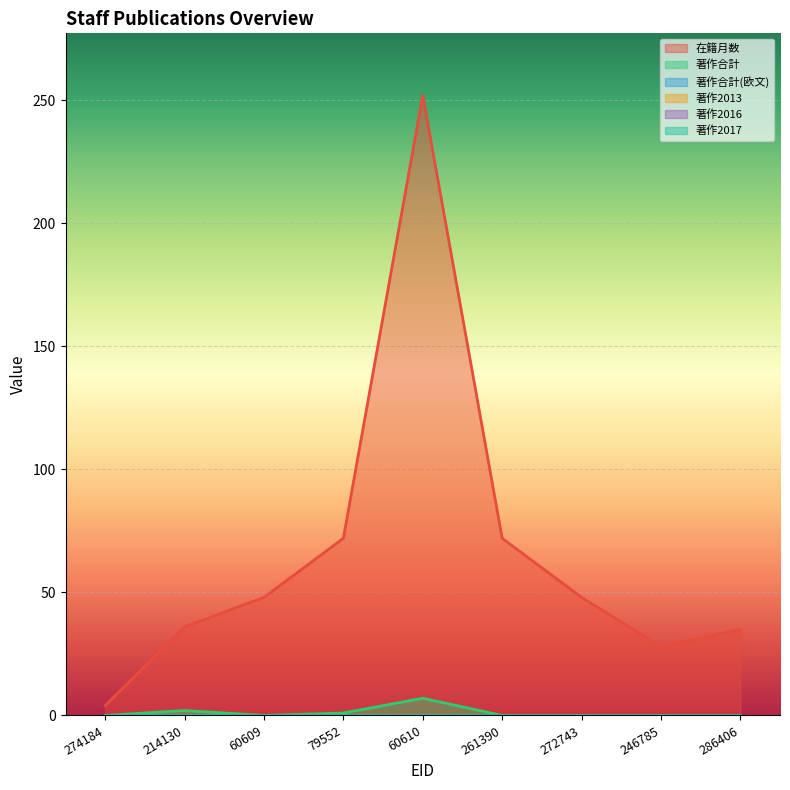

The 著作合計 series shows 3 at 214130. True or false?

False